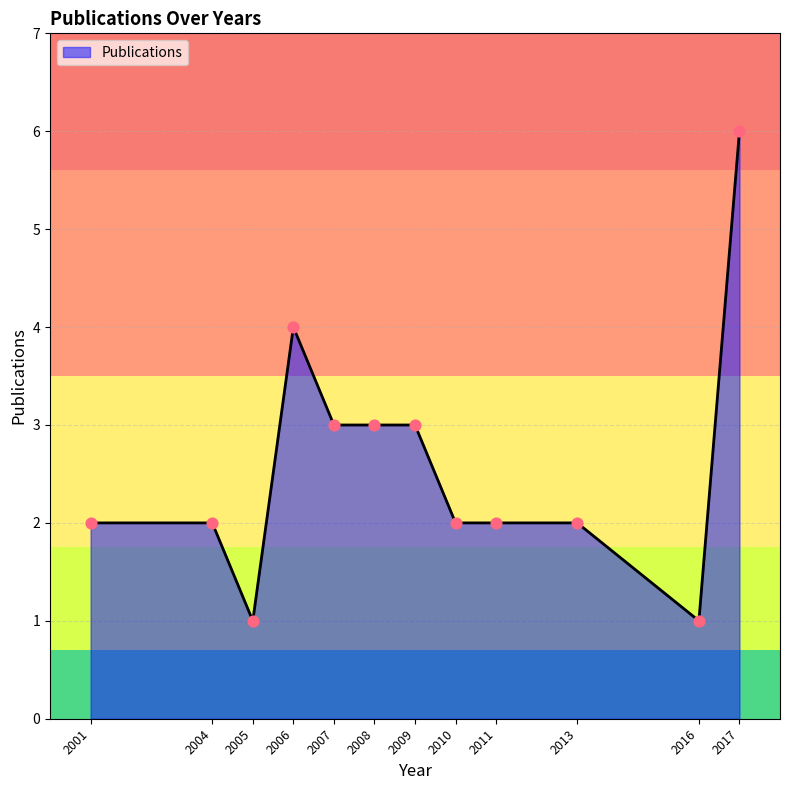

Which has a higher value, 2017 or 2008?

2017